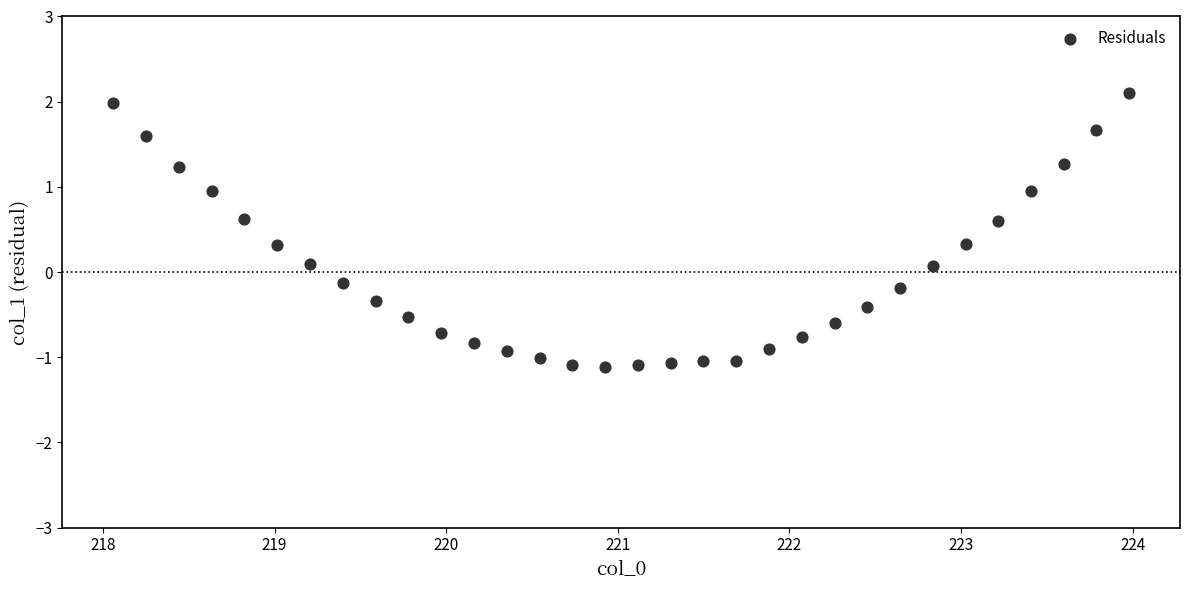

What is the range of X values (max minus min)?

5.9